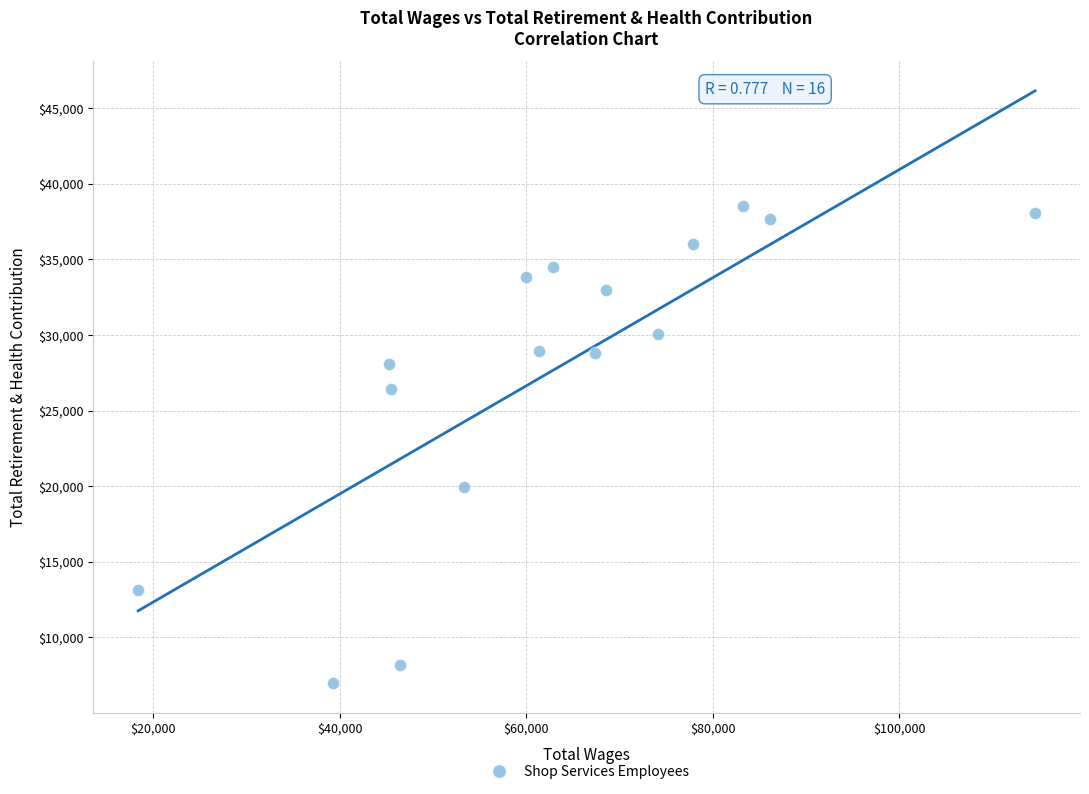

What is the range of Y values (max minus min)?

31539